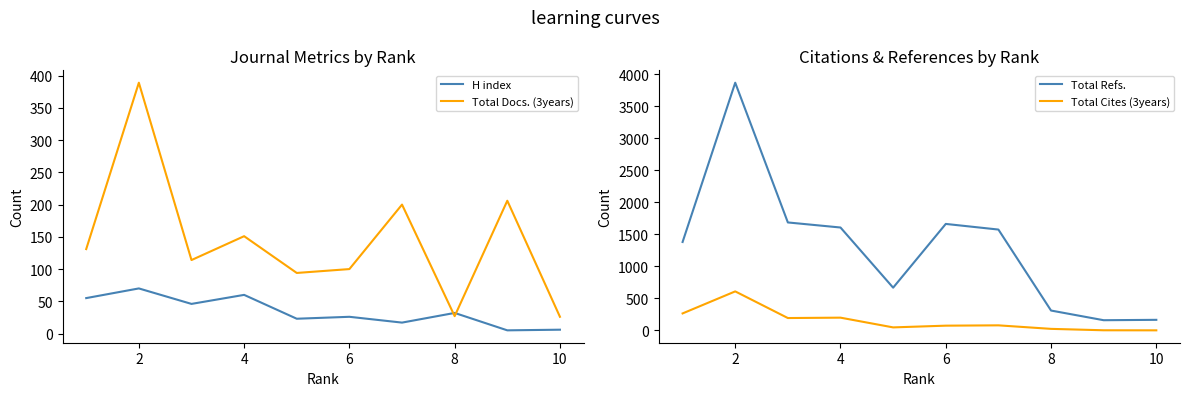

What is the maximum value for Total Refs.?

3865